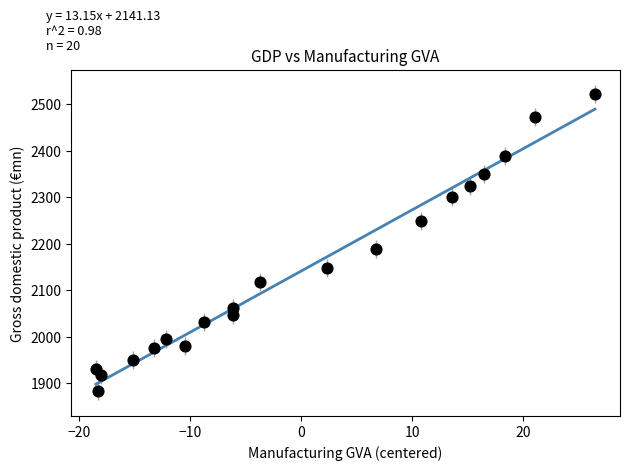

What Y value in the scatter plot is closest to 2201?

2188.0